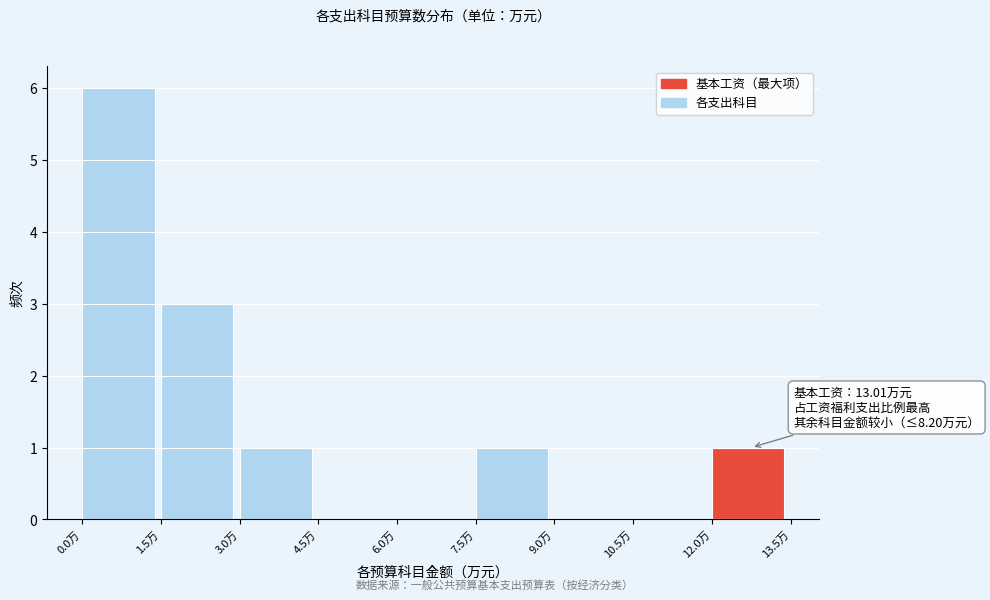

Over which range of the x-axis is the bar tallest?

0.0 to 1.5